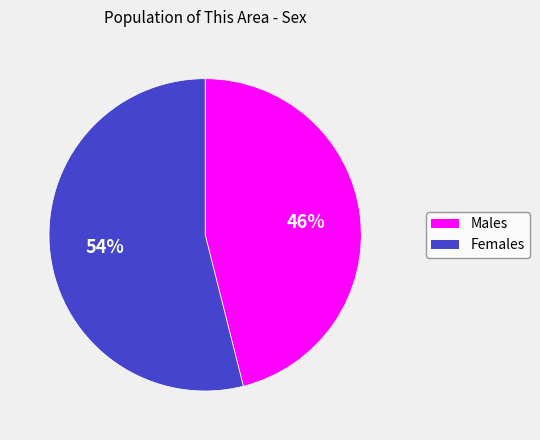

To the nearest percent, what is the average slice percentage?

50%